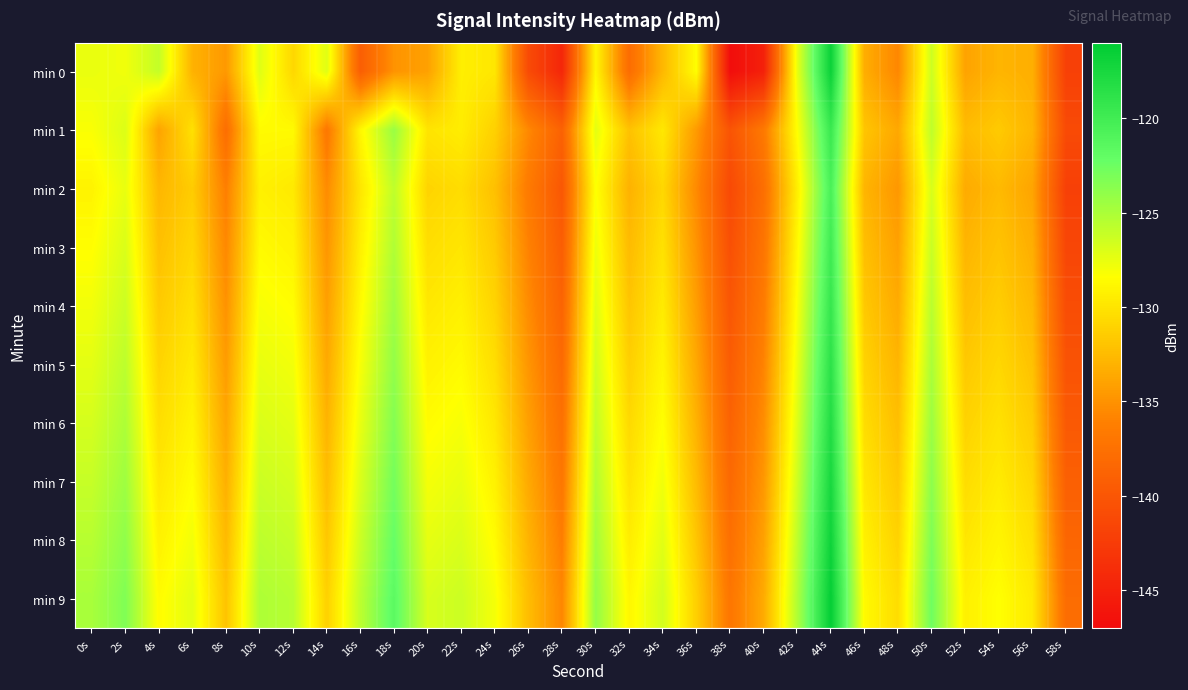

Which series has the largest total across all categories?

min 9